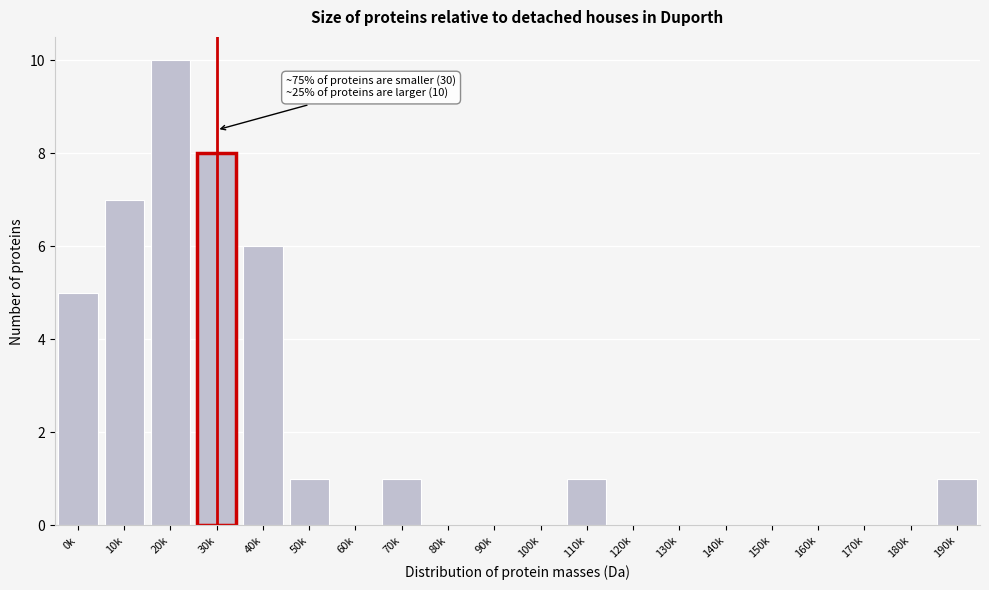

Reading right to left, extract all data points from this chart.

190k=1	180k=0	170k=0	160k=0	150k=0	140k=0	130k=0	120k=0	110k=1	100k=0	90k=0	80k=0	70k=1	60k=0	50k=1	40k=6	30k=8	20k=10	10k=7	0k=5